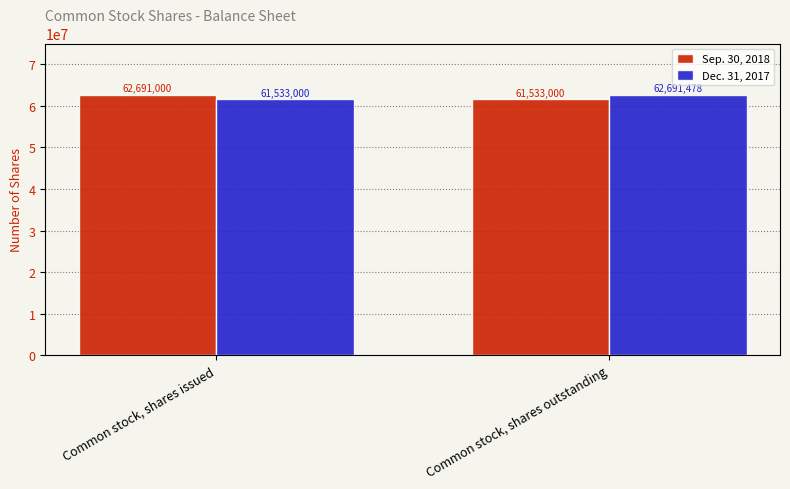

What is the sum of all Dec. 31, 2017 values?

124224478